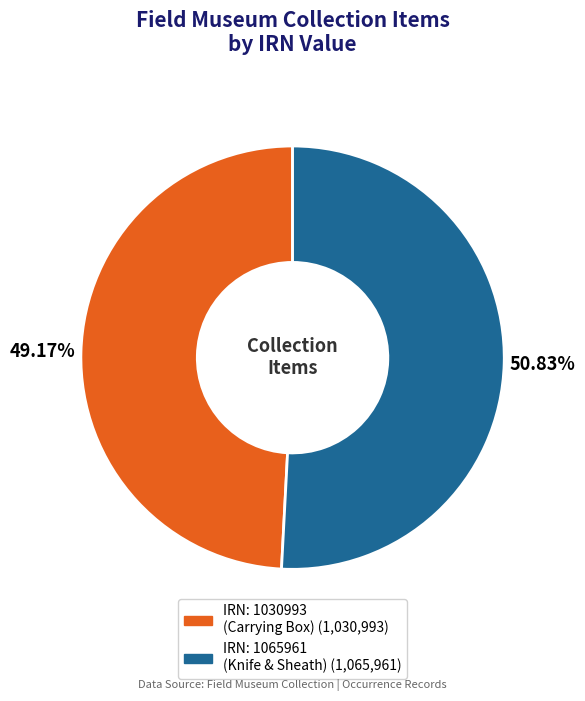

Does any single category account for the majority?

Yes